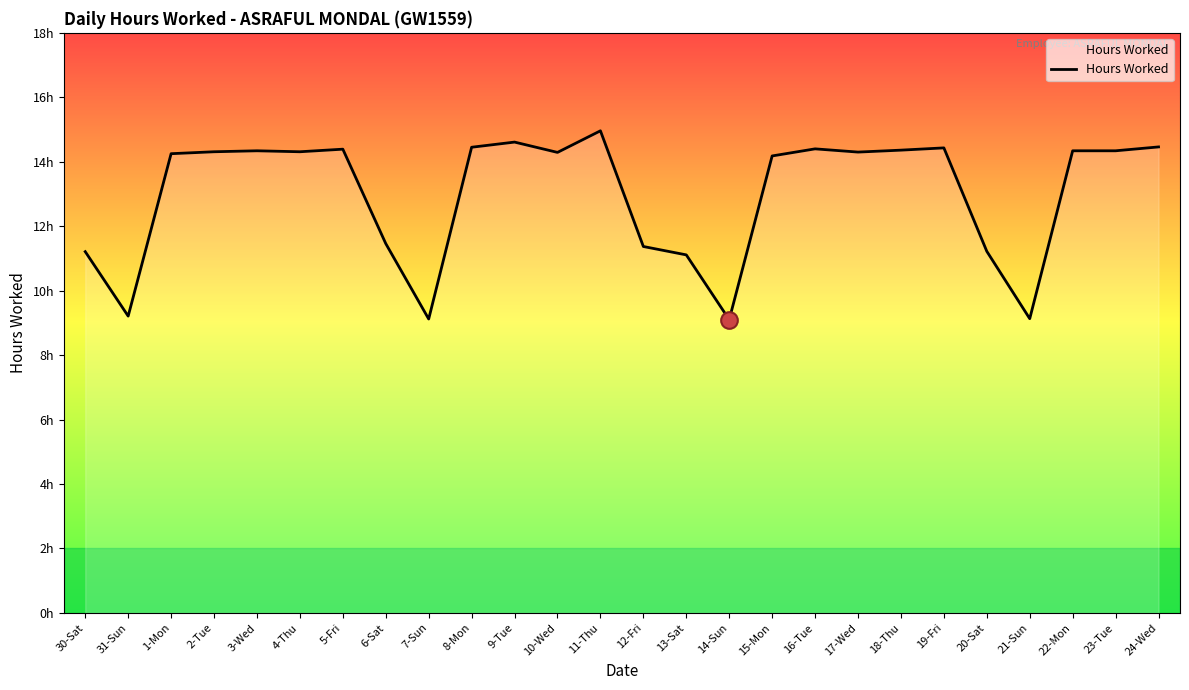

Rank the categories by value from lowest to highest.

14-Sun, 7-Sun, 21-Sun, 31-Sun, 13-Sat, 30-Sat, 20-Sat, 12-Fri, 6-Sat, 15-Mon, 1-Mon, 10-Wed, 17-Wed, 2-Tue, 4-Thu, 3-Wed, 22-Mon, 23-Tue, 18-Thu, 5-Fri, 16-Tue, 19-Fri, 8-Mon, 24-Wed, 9-Tue, 11-Thu